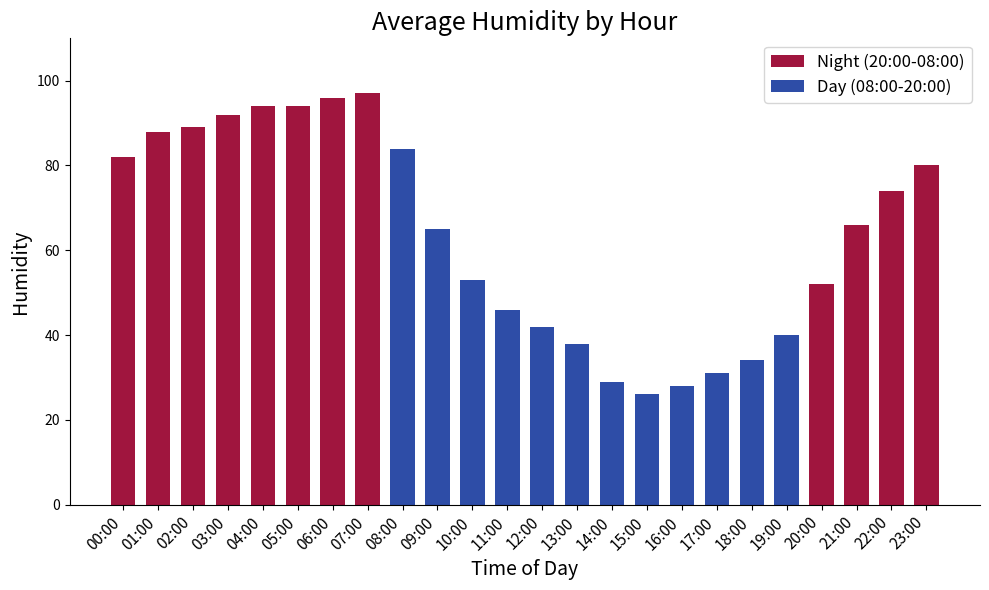

What is the difference between the second highest and minimum values in the Night (20:00-08:00) series?

44